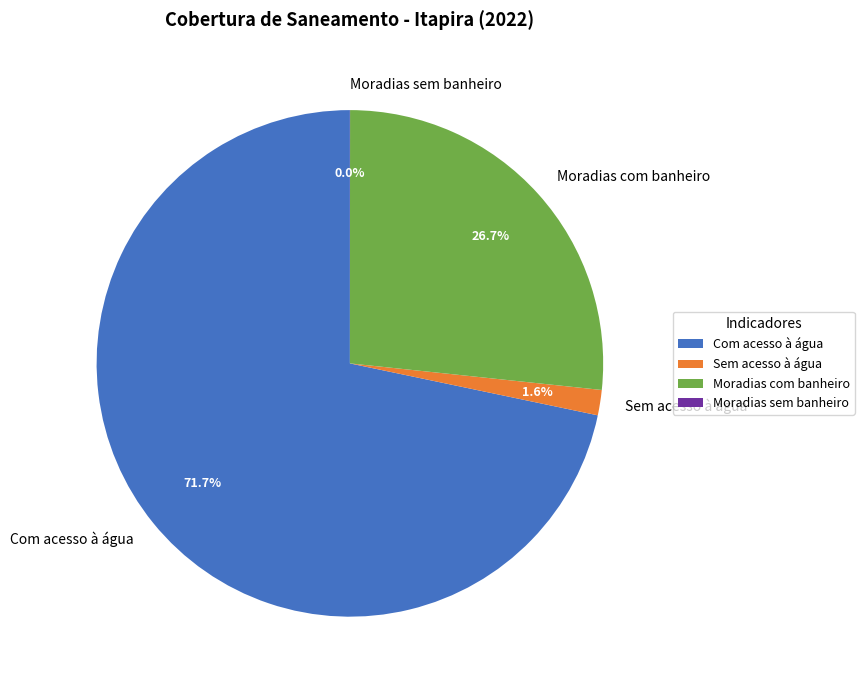

Which slice is the largest?

Com acesso à água